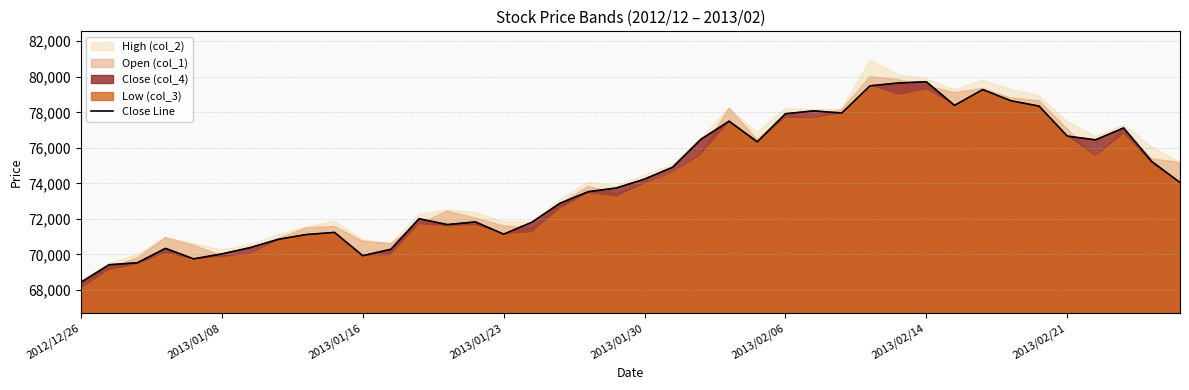

The value at 2013/01/23 is 41560. True or false?

False